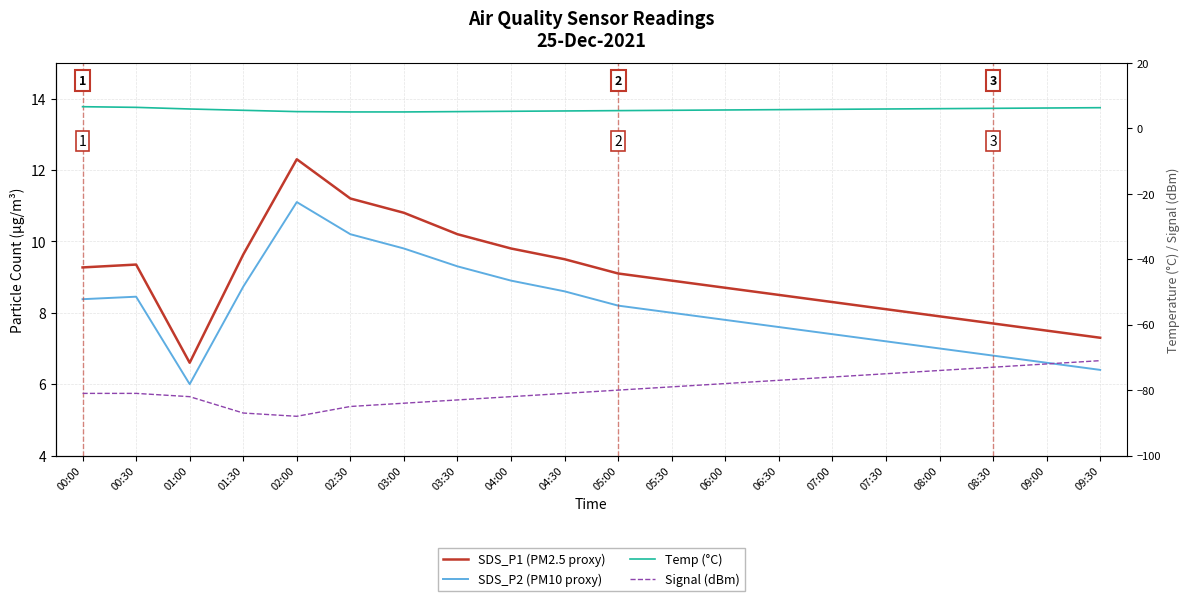

How many values in the Temp (°C) series exceed 5?

18